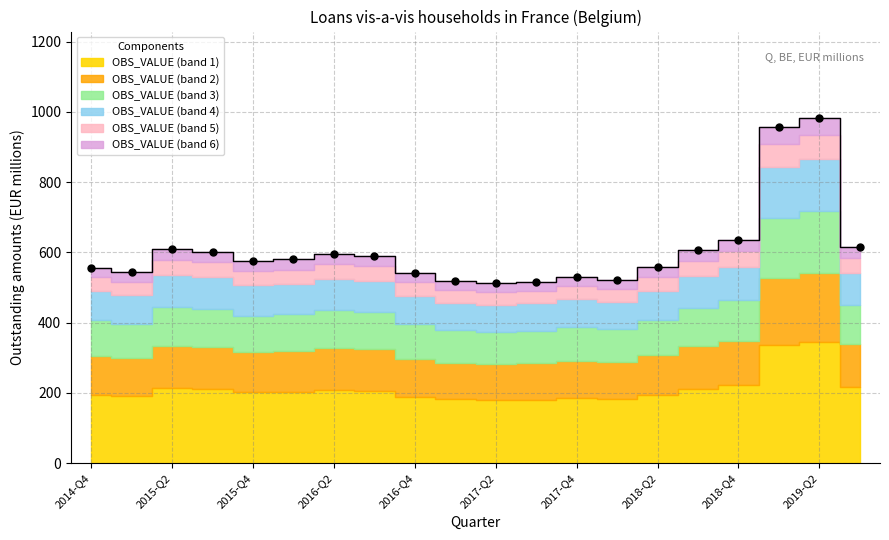

What is the change in value from 2015-Q1 to 2018-Q2?

+15.0